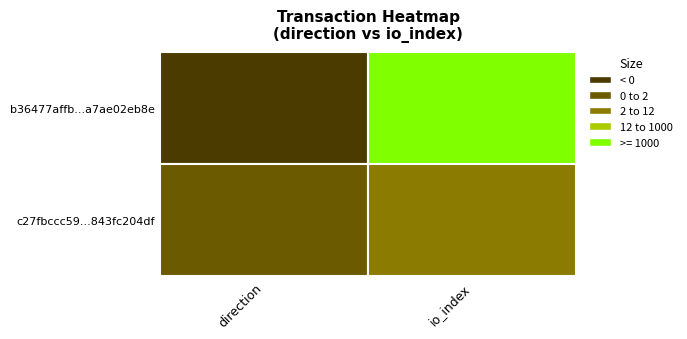

Rank the series by their average value, from highest to lowest.

b36477affb616e2383e4437954e87a7ae02eb8e, c27fbccc59f651727bfc48be4fcd1843fc204df